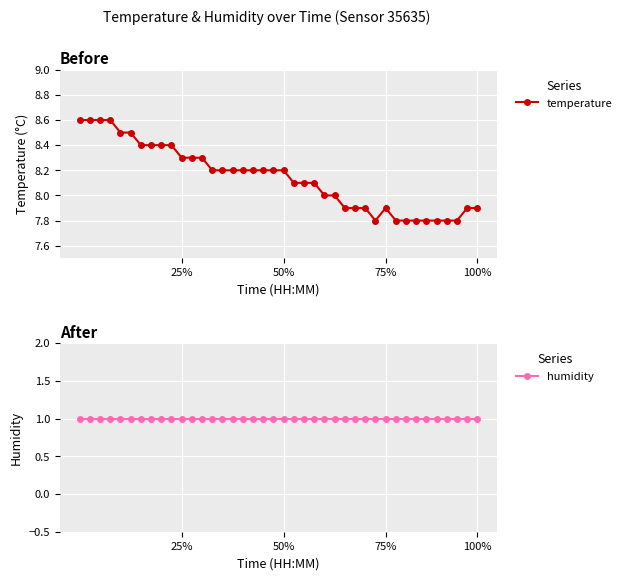

Where is temperature nearest to the value 8?

24